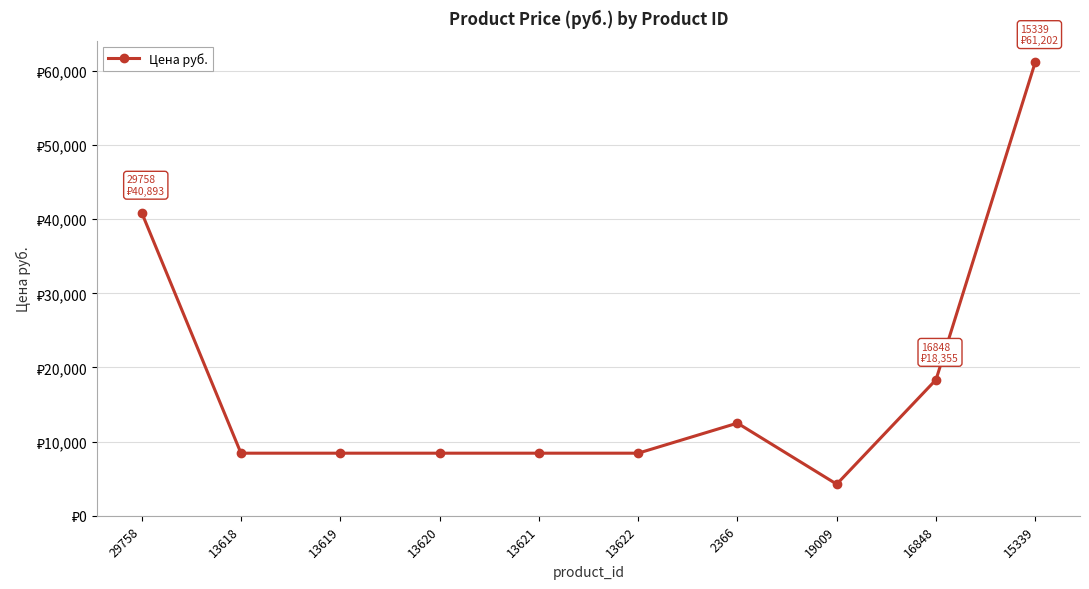

What is the change in value from 29758 to 13619?

-32451.9